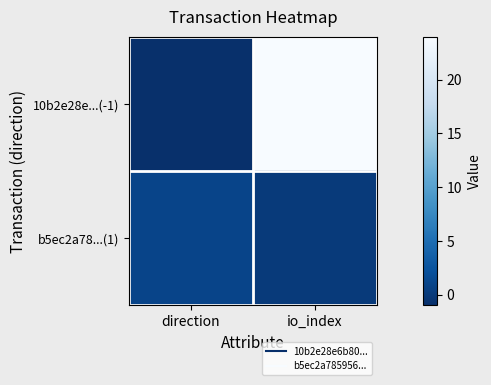

Reading left to right, list all the values displayed in this chart.

10b2e28e...(-1): direction=-1	io_index=24
b5ec2a78...(1): direction=1	io_index=0